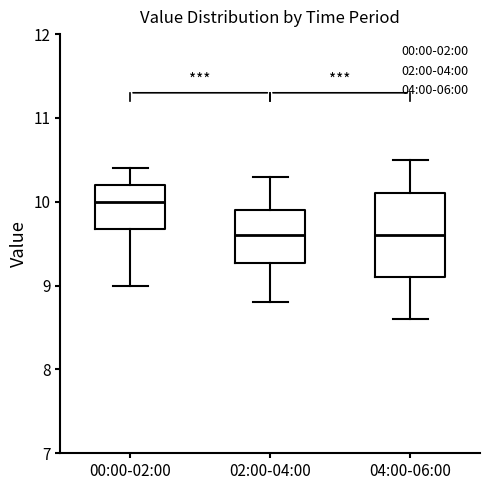

Where does the median line of the box for 04:00-06:00 sit on the y-axis? The values are not printed on the chart, so give them approximately, as read against the axis.

9.6